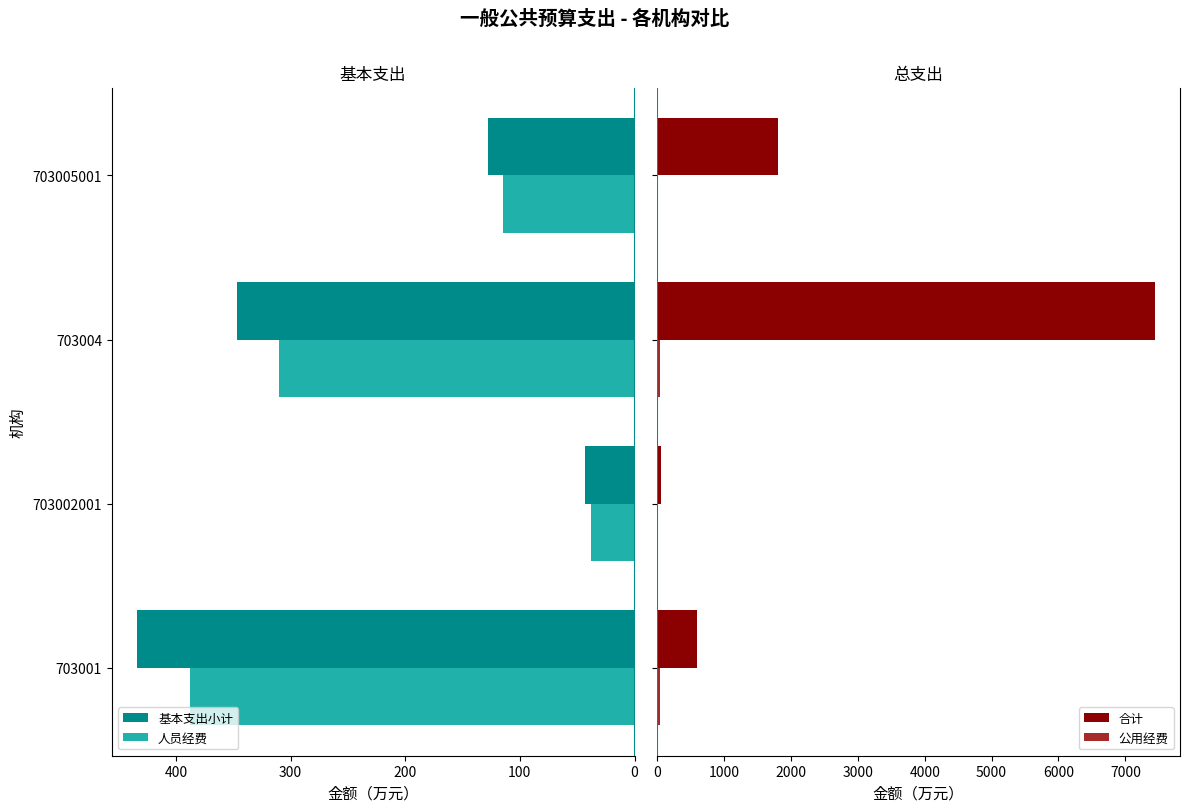

What is the difference between the maximum and second lowest values in the 人员经费 series?

273.7